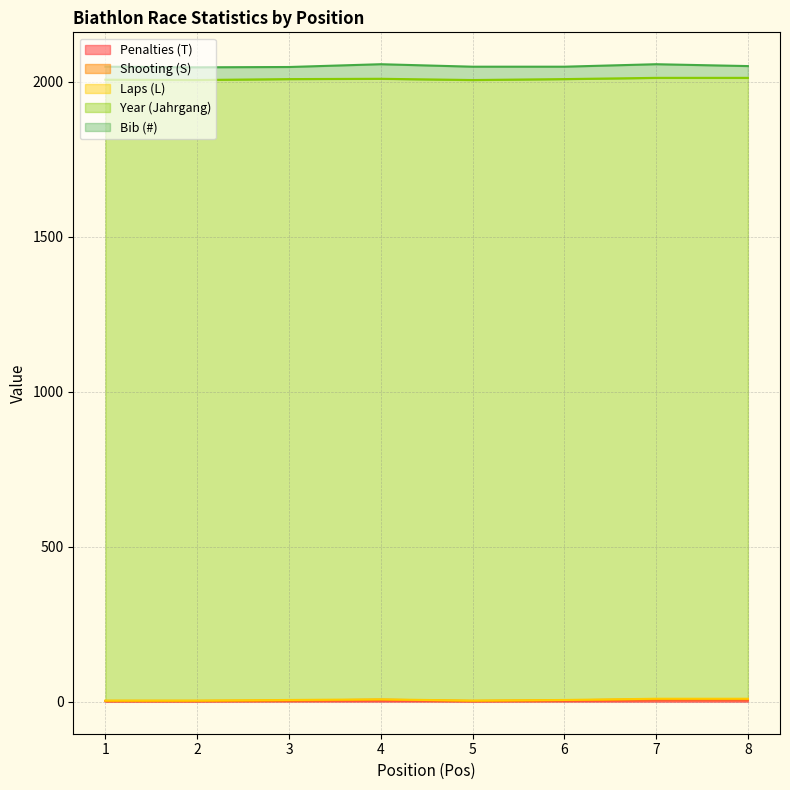

At which label does Bib (#) first exceed 42?

4